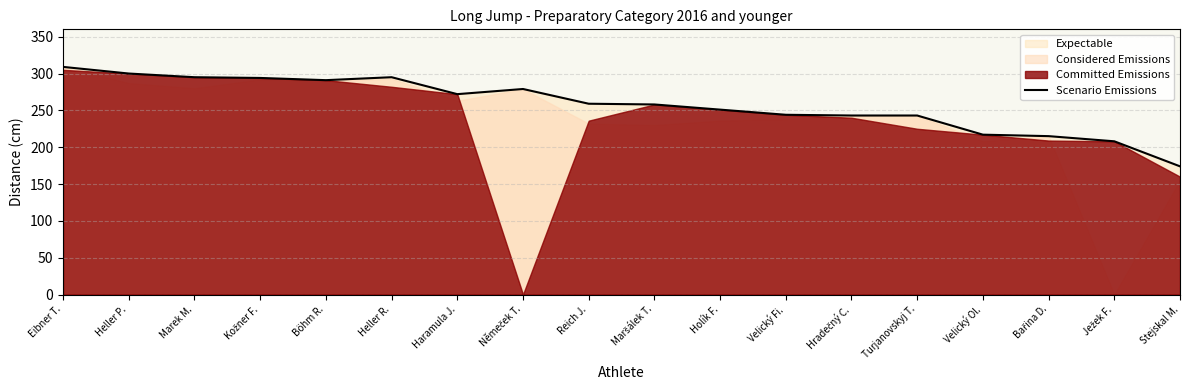

Reading left to right, what are all the values shown in this chart?

Eibner T.=309	Heller P.=300	Marek M.=295	Kožner F.=294	Böhm R.=291	Heller R.=295	Haramula J.=272	Němeček T.=279	Reich J.=259	Maršálek T.=258	Holík F.=251	Velický Fi.=244	Hradečný C.=243	Turjanovskyj T.=243	Velický Ol.=217	Bařina D.=215	Ježek F.=208	Stejskal M.=174